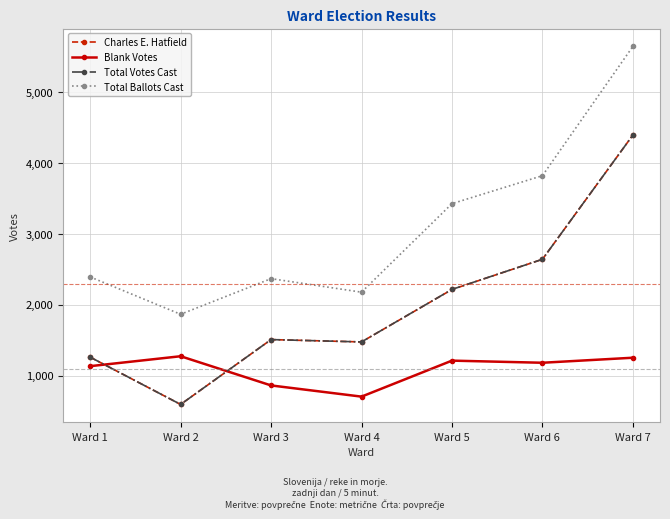

Which series has the largest total across all categories?

Total Ballots Cast